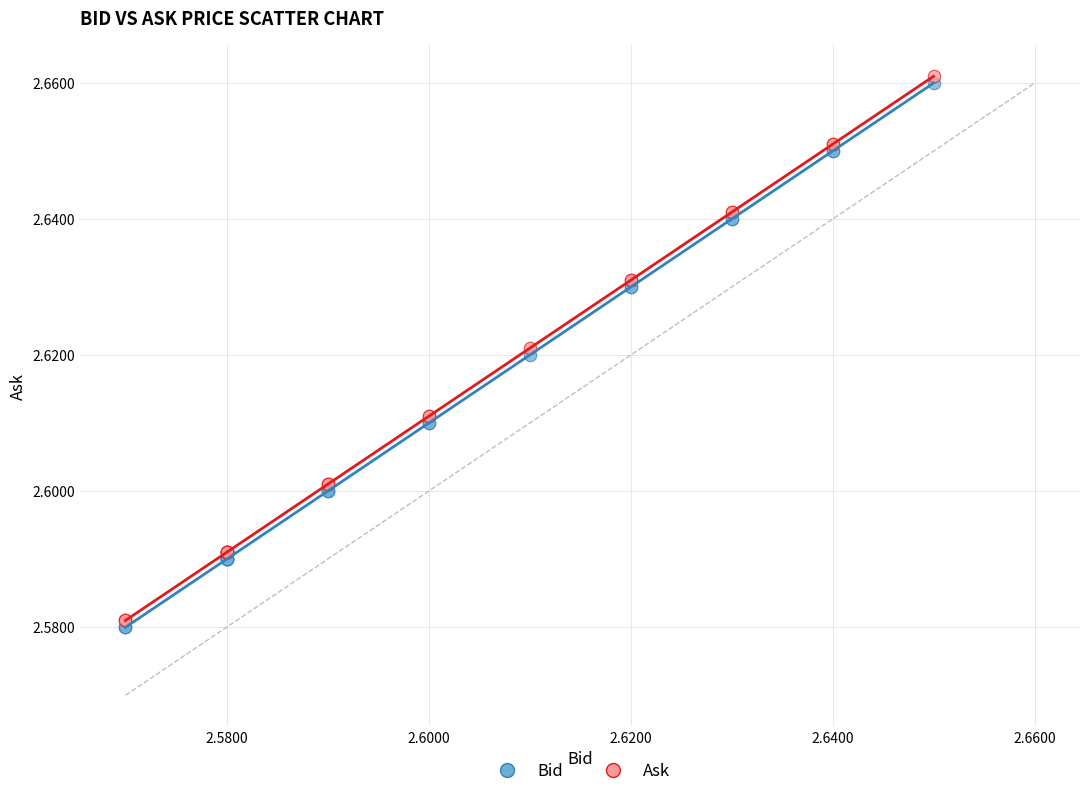

What are all the series names shown in the legend?

Bid, Ask